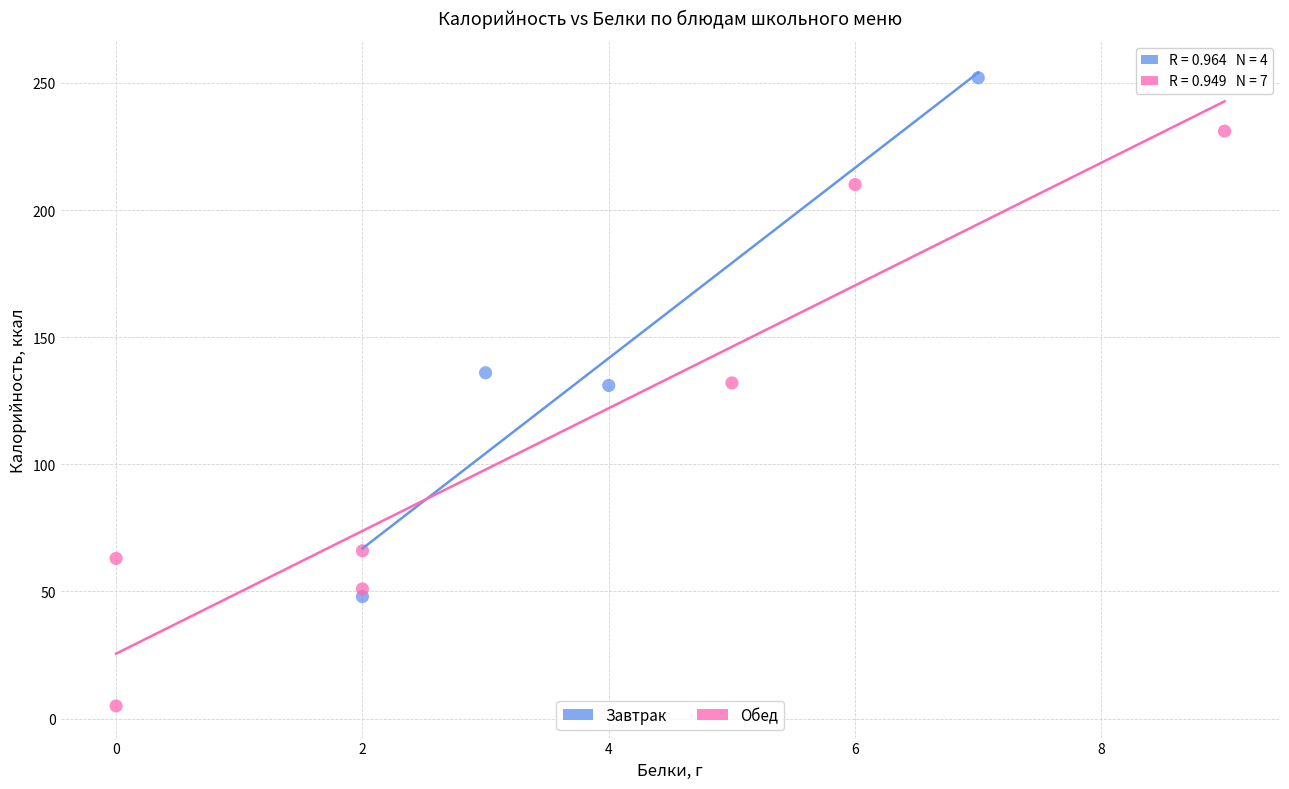

Which series contains the highest Y value?

Завтрак